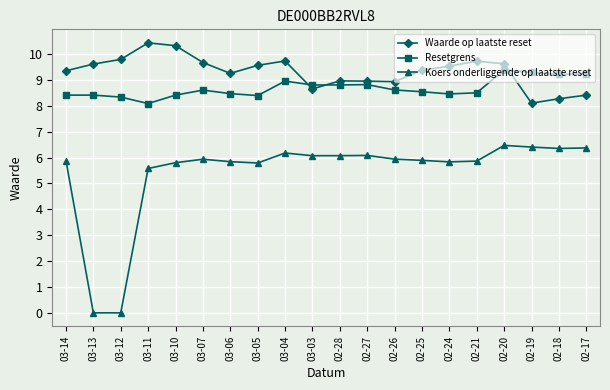

Which series has the widest spread of values?

Koers onderliggende op laatste reset